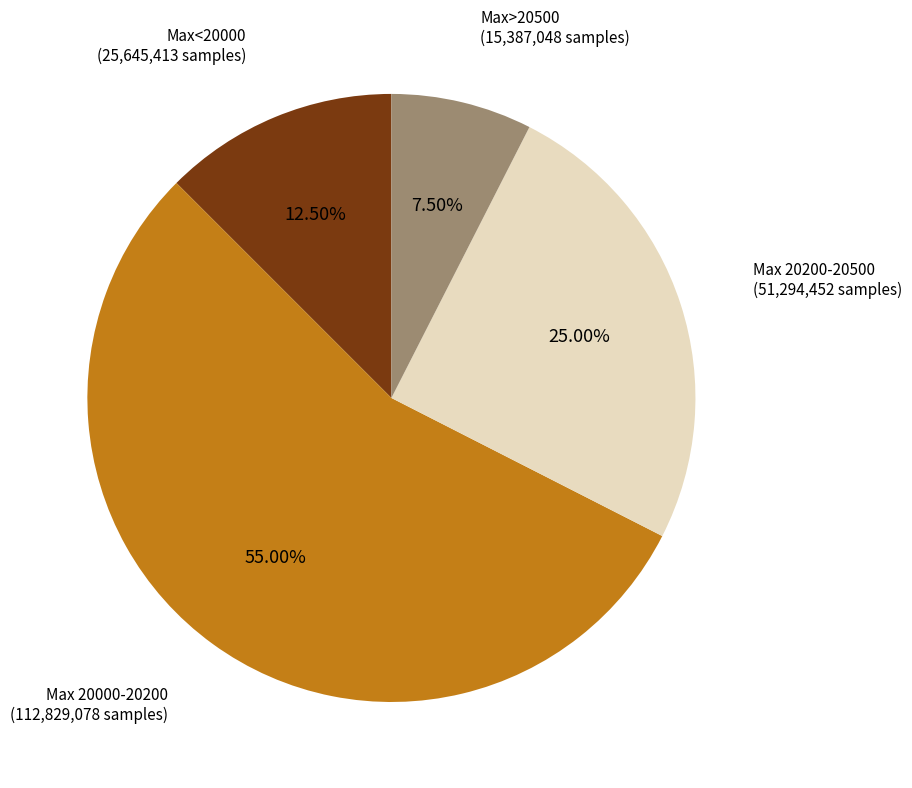

Is there any slice that represents more than half of the pie?

Yes